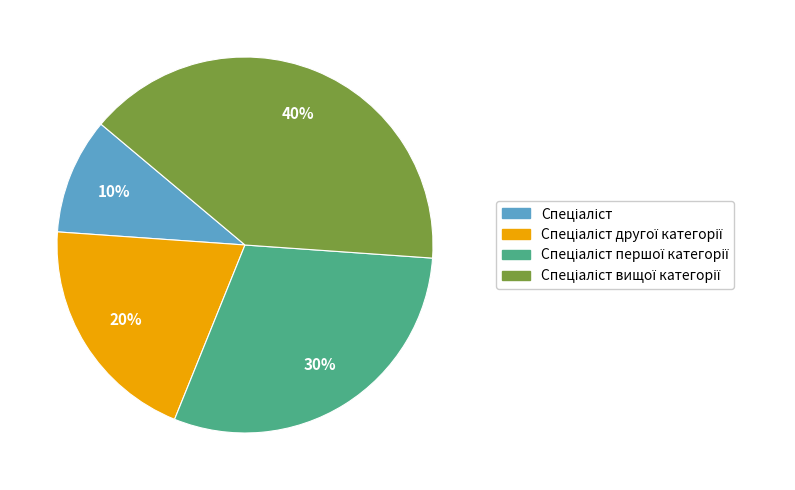

Does any single category account for the majority?

No